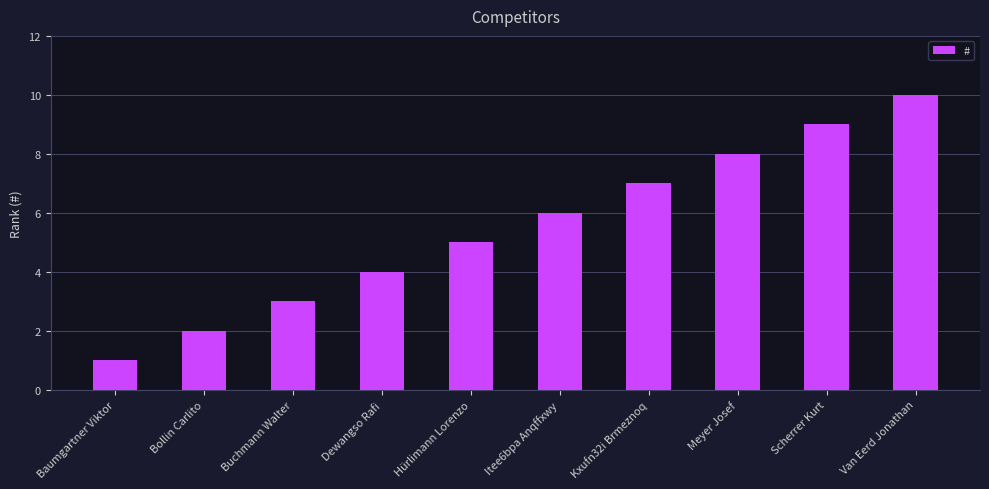

The value at Dewangso Rafi is 4. True or false?

True